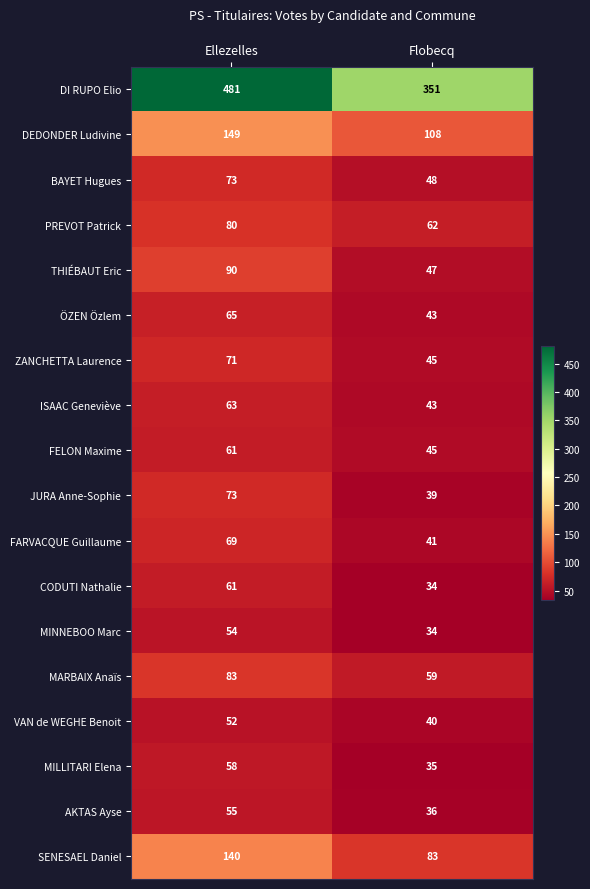

Which series has the largest range (max minus min)?

DI RUPO Elio